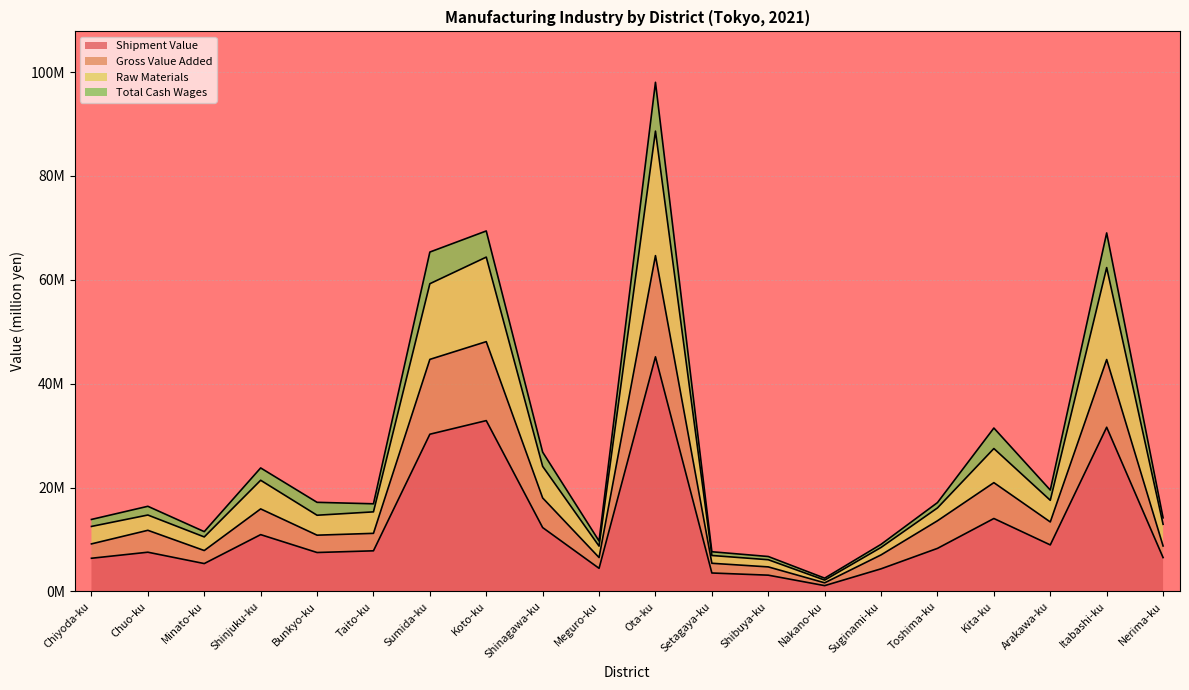

What are all the series names shown in the legend?

Shipment Value, Gross Value Added, Raw Materials, Total Cash Wages